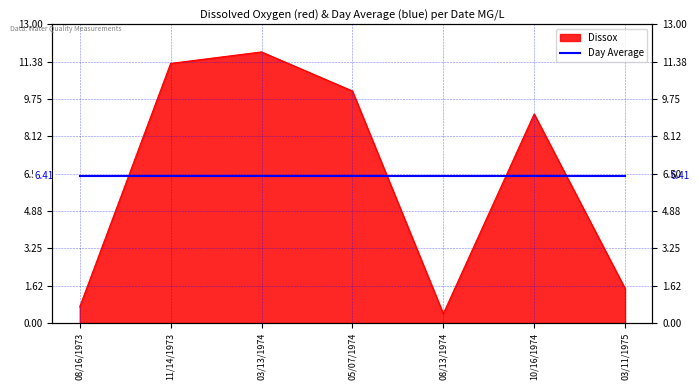

The chart shows a value of 3.4 at 10/16/1974. True or false?

False